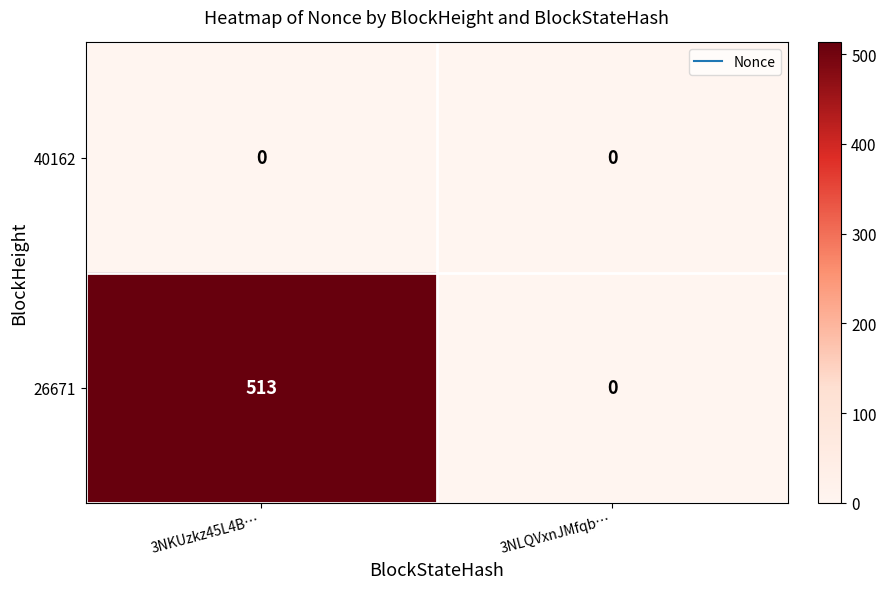

Which series has the largest total across all categories?

26671